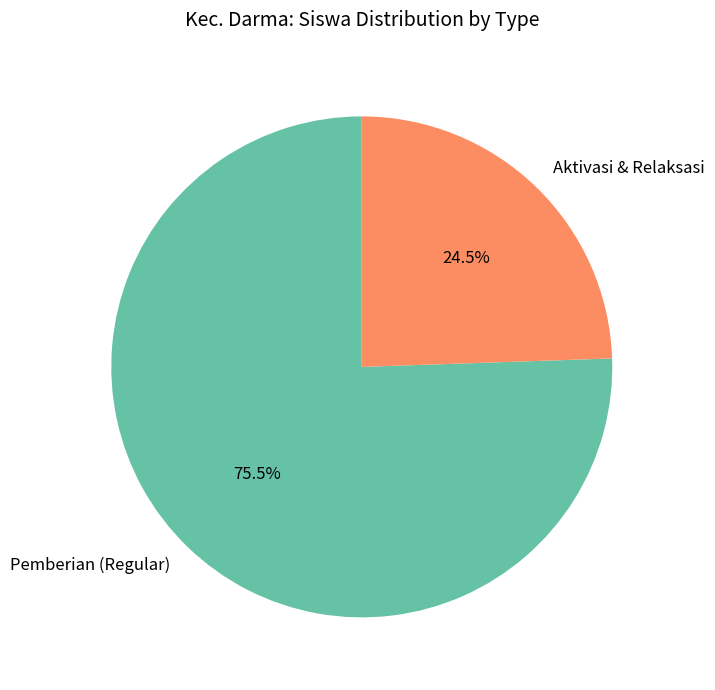

Combined, what portion of the pie is Pemberian (Regular) and Aktivasi & Relaksasi?

100.0%